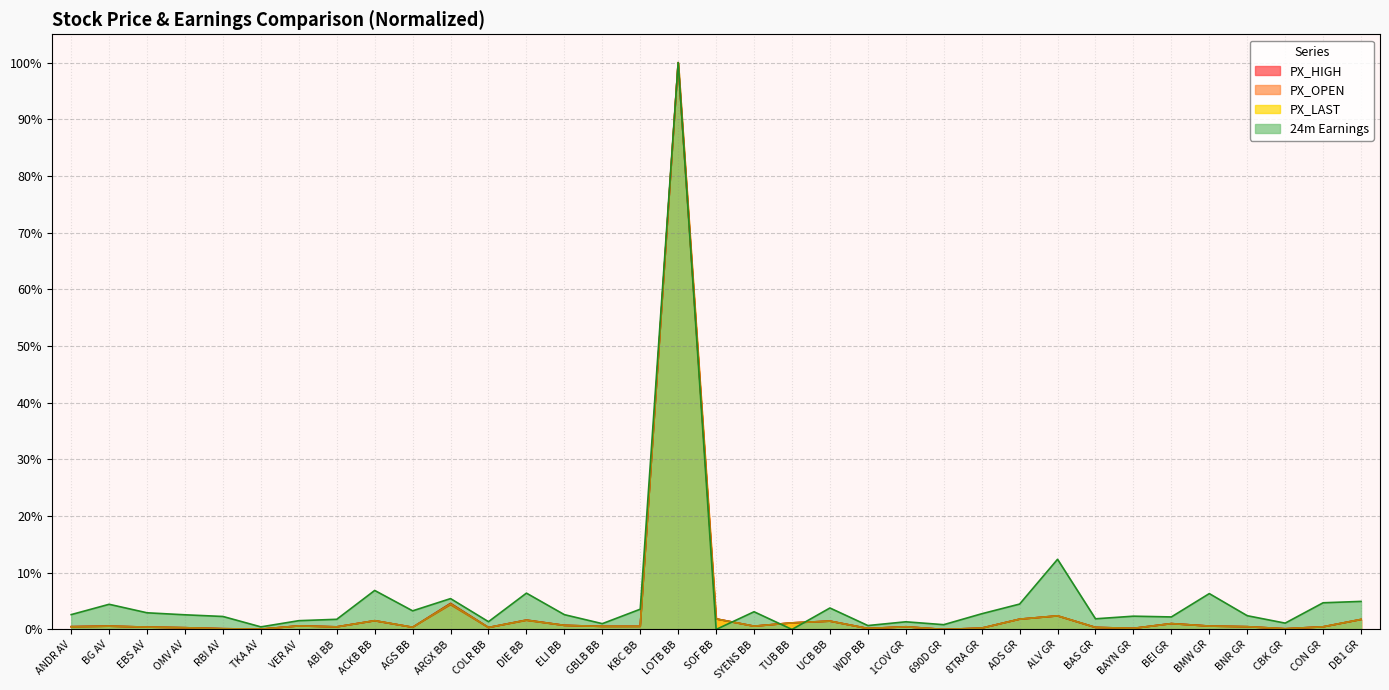

At how many categories does at least one series exceed 38?

1